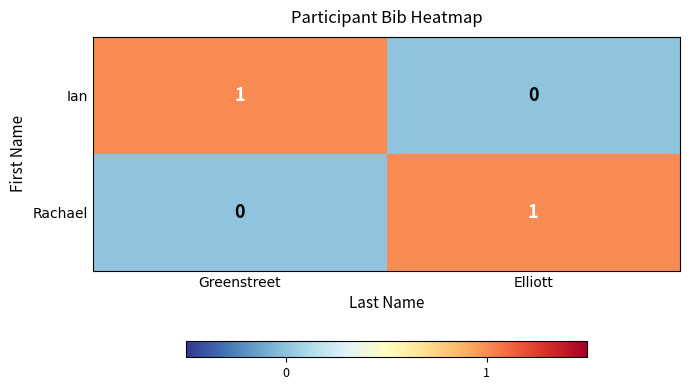

Is the value of Ian at Greenstreet greater than the value of Rachael at Greenstreet?

Yes